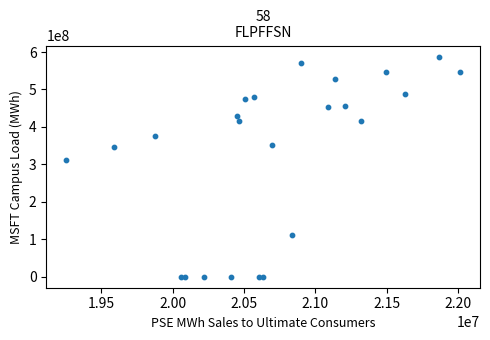

What Y value in the scatter plot is closest to 293974240?

311482702.1